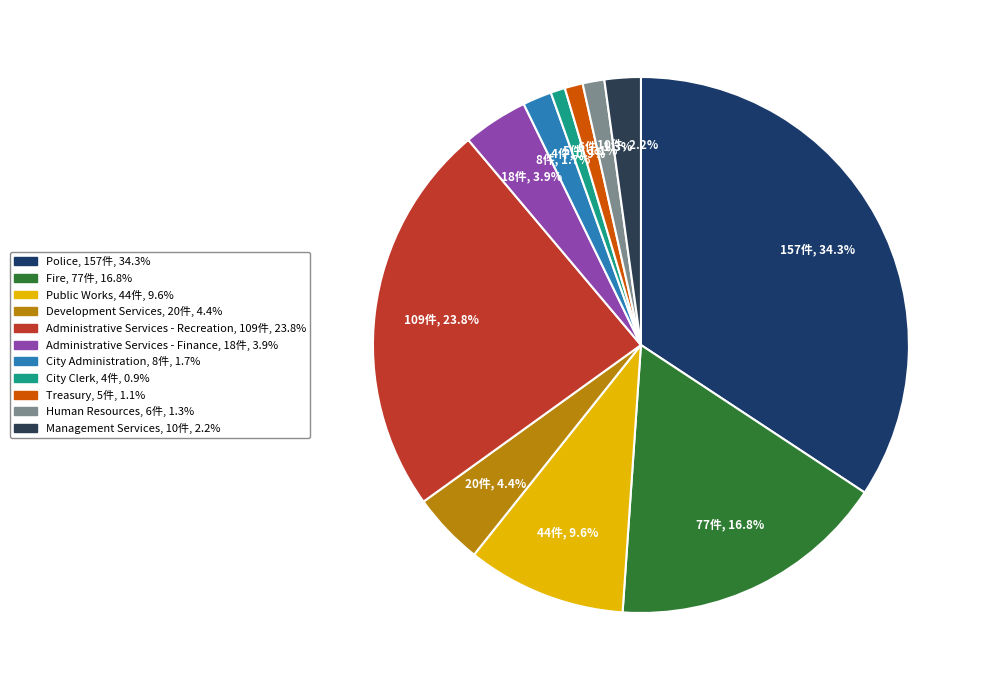

What percentage is the Human Resources slice, to the nearest percent?

1%